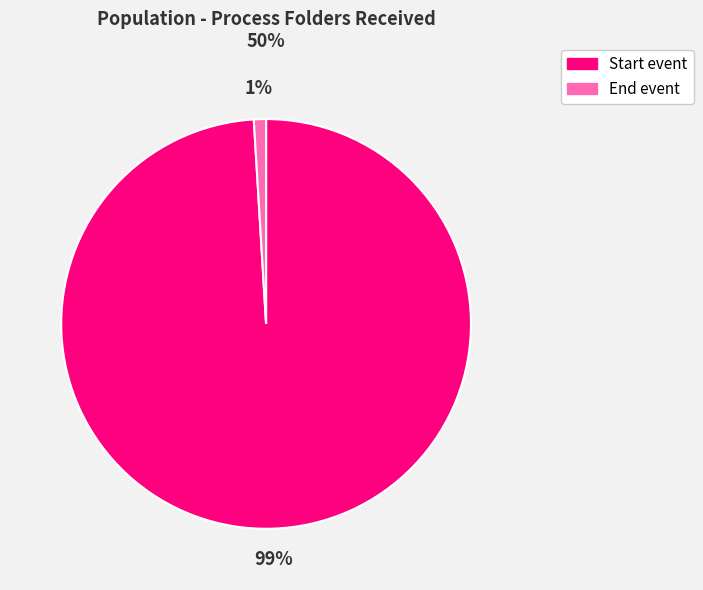

To the nearest percent, what is the combined percentage of End event and Start event?

100%